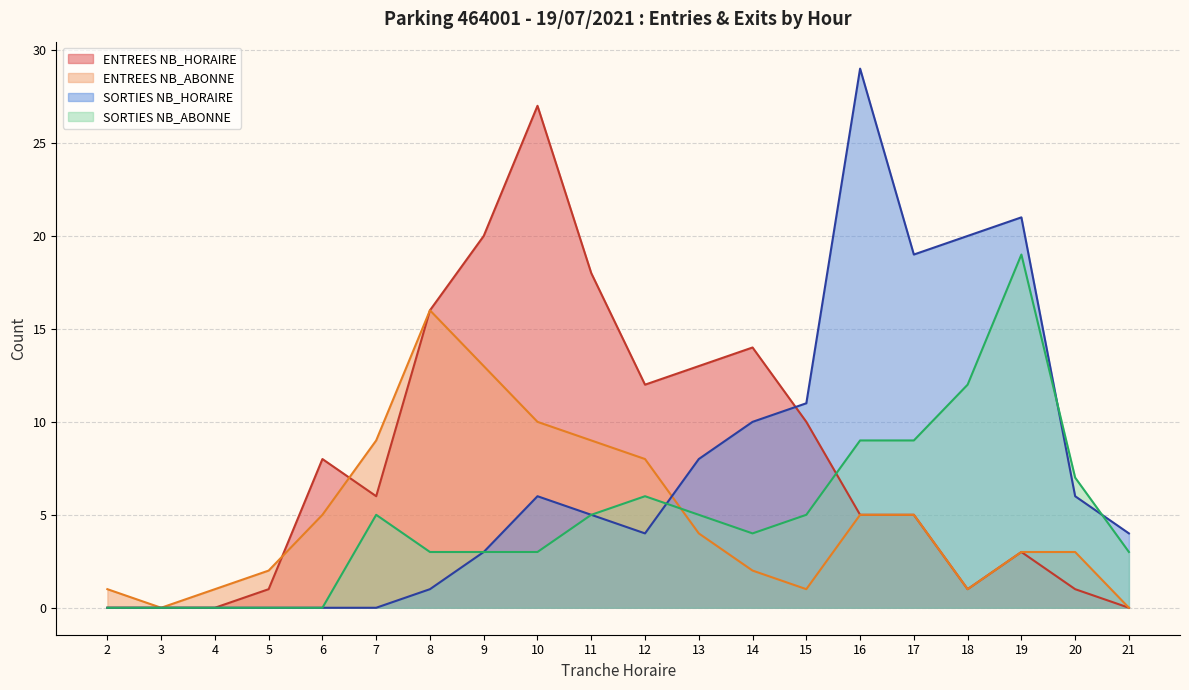

What is the difference between the NB_HORAIRE values at 7 and 17?

1